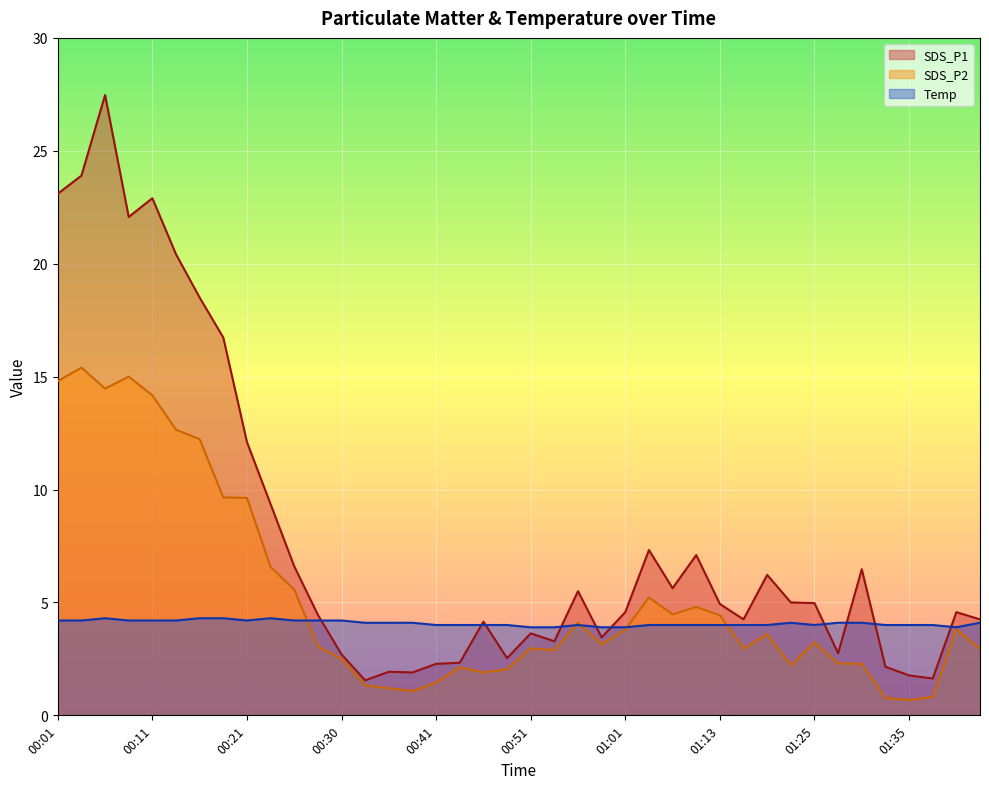

Count the number of data series in this chart.

3